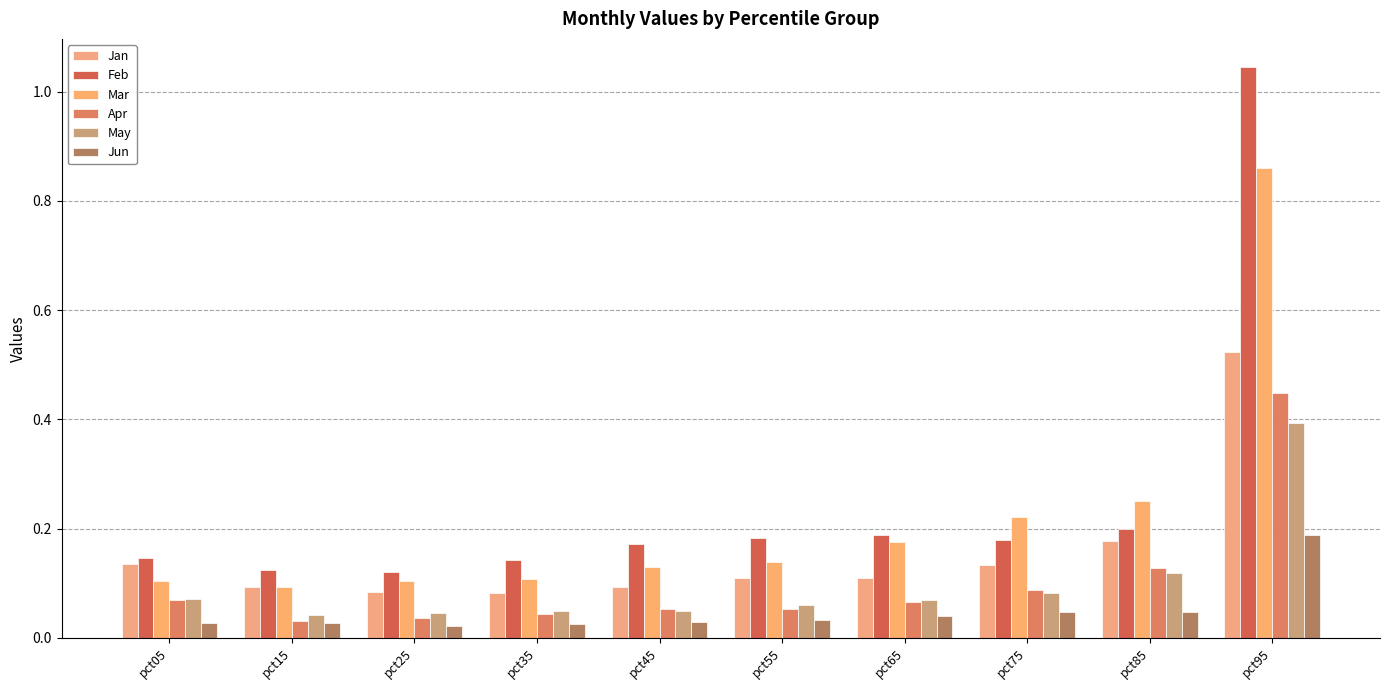

Reading left to right, extract all data points from this chart.

Jan: pct05=0.1	pct15=0.1	pct25=0.1	pct35=0.1	pct45=0.1	pct55=0.1	pct65=0.1	pct75=0.1	pct85=0.2	pct95=0.5
Feb: pct05=0.1	pct15=0.1	pct25=0.1	pct35=0.1	pct45=0.2	pct55=0.2	pct65=0.2	pct75=0.2	pct85=0.2	pct95=1.0
Mar: pct05=0.1	pct15=0.1	pct25=0.1	pct35=0.1	pct45=0.1	pct55=0.1	pct65=0.2	pct75=0.2	pct85=0.3	pct95=0.9
Apr: pct05=0.1	pct15=0.0	pct25=0.0	pct35=0.0	pct45=0.1	pct55=0.1	pct65=0.1	pct75=0.1	pct85=0.1	pct95=0.4
May: pct05=0.1	pct15=0.0	pct25=0.0	pct35=0.0	pct45=0.0	pct55=0.1	pct65=0.1	pct75=0.1	pct85=0.1	pct95=0.4
Jun: pct05=0.0	pct15=0.0	pct25=0.0	pct35=0.0	pct45=0.0	pct55=0.0	pct65=0.0	pct75=0.0	pct85=0.0	pct95=0.2